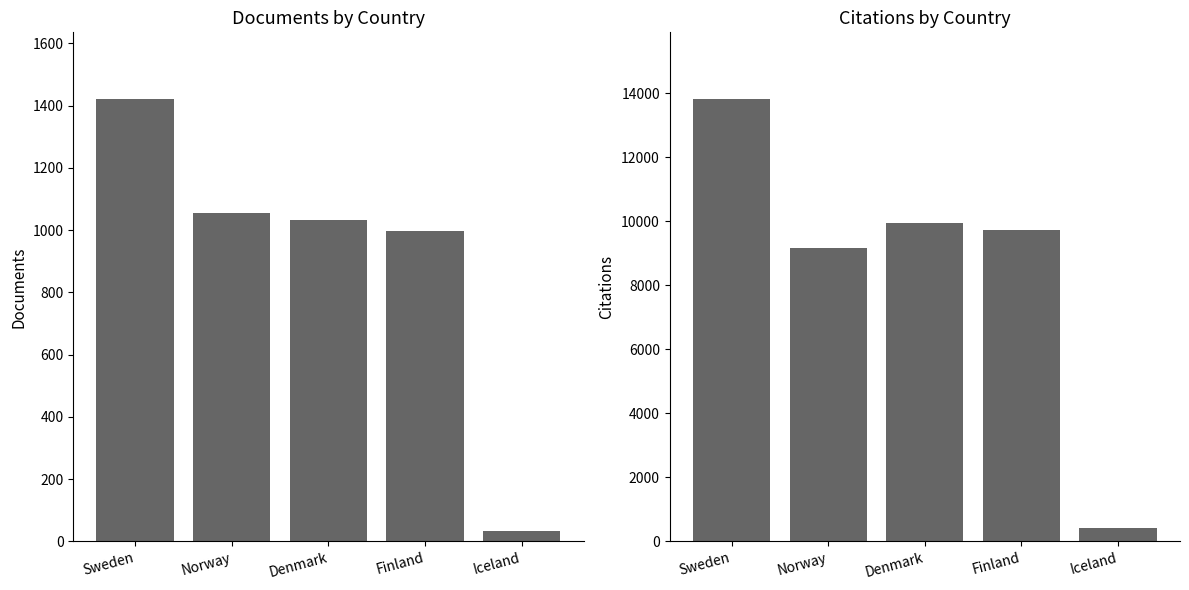

Reading left to right, extract all data points from this chart.

Documents: Sweden=1422	Norway=1056	Denmark=1032	Finland=997	Iceland=32
Citations: Sweden=13823	Norway=9170	Denmark=9944	Finland=9739	Iceland=411